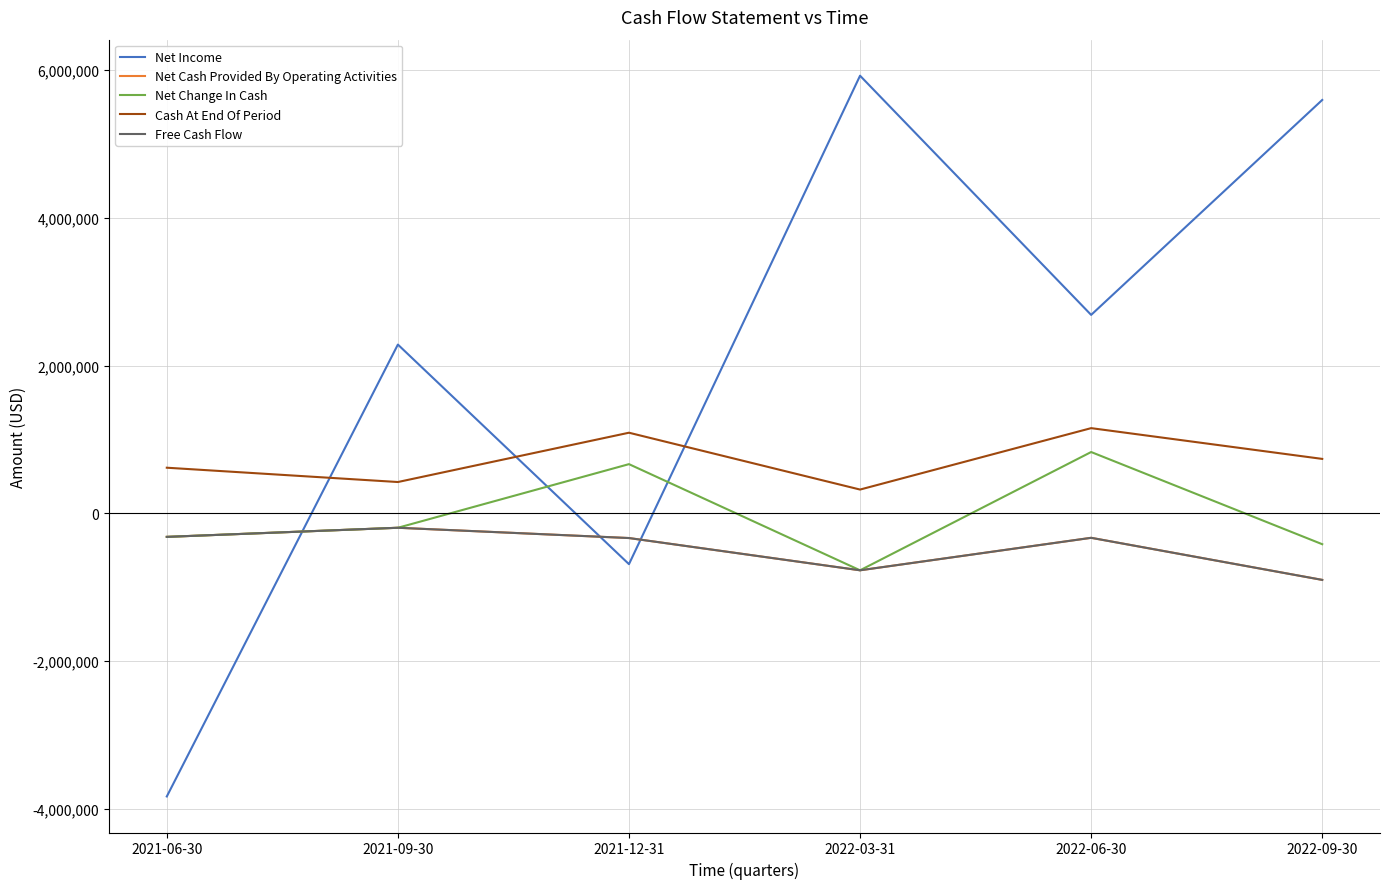

What is the label of the 5th point from the right?

2021-09-30